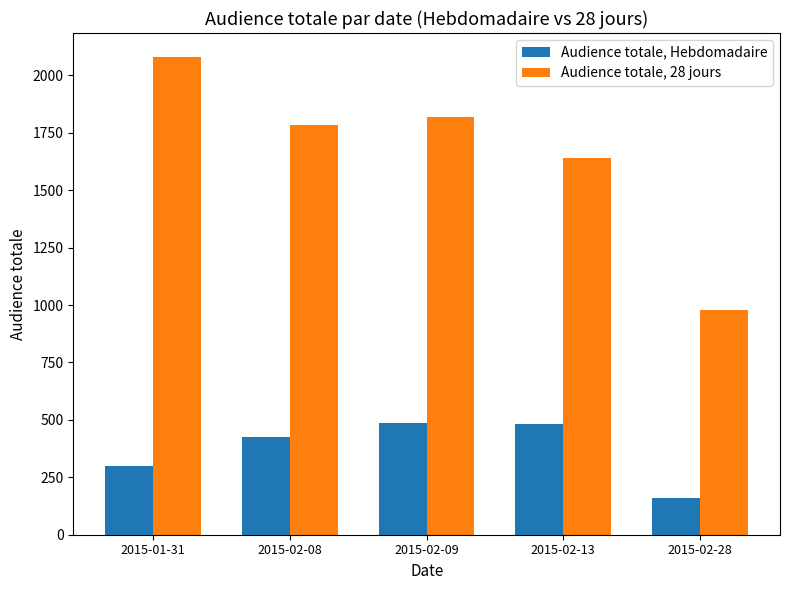

How many bars are there in each group?

2